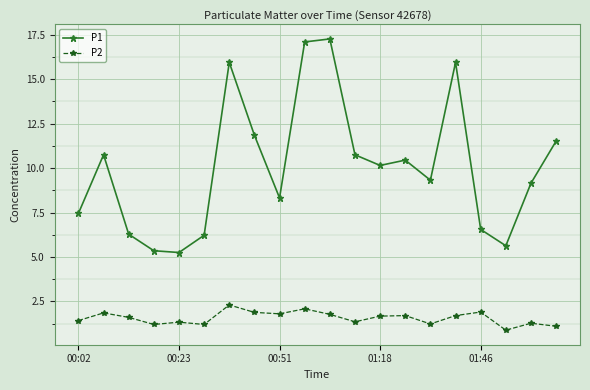

Which series has the largest range (max minus min)?

P1